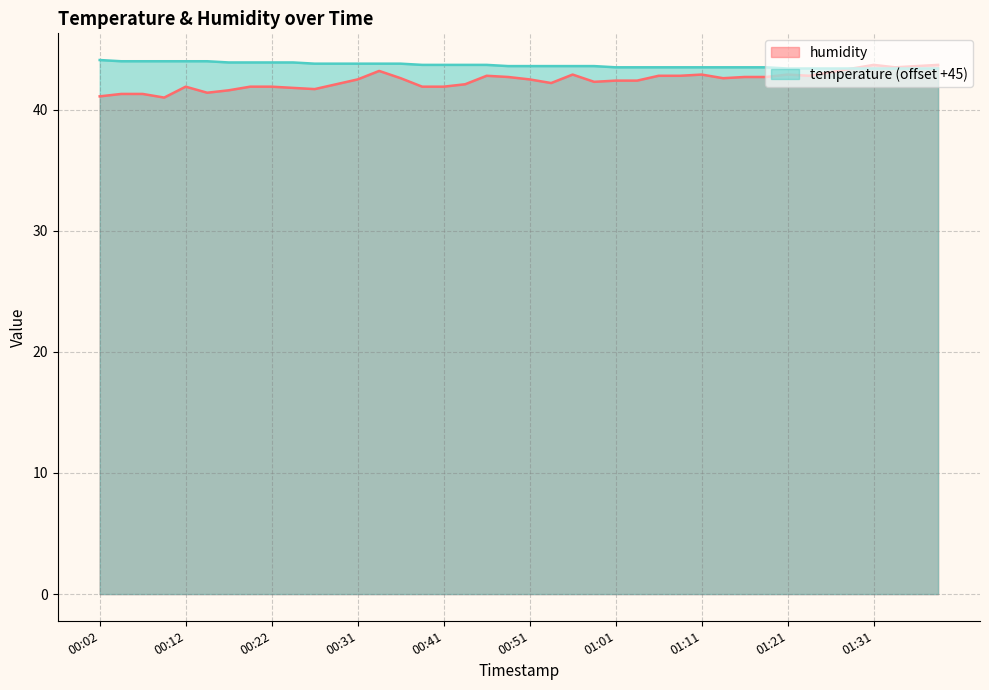

Which series has the widest spread of values?

humidity